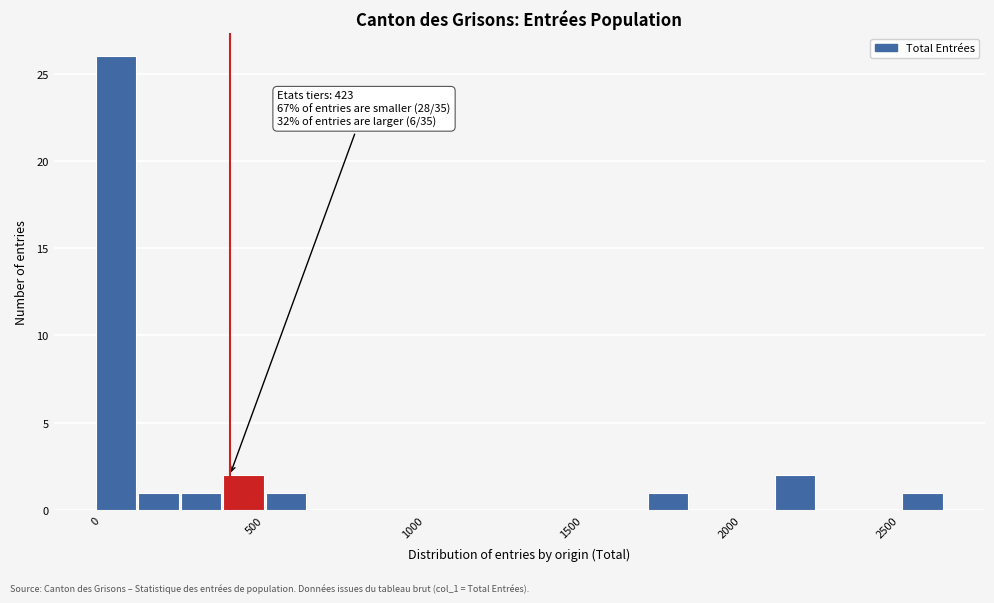

Read against the x-axis, roughly where is the centre of the tallest bar?

50